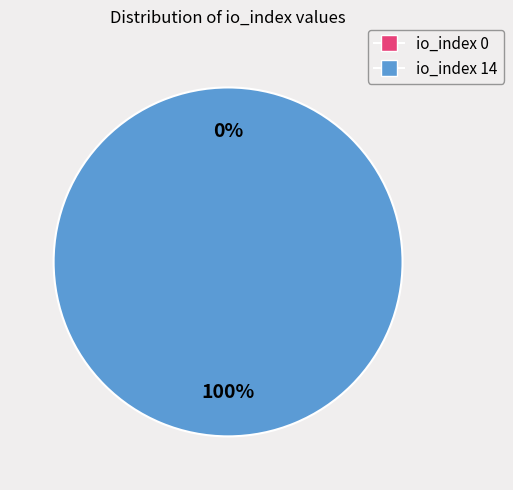

What is the majority slice?

io_index 14